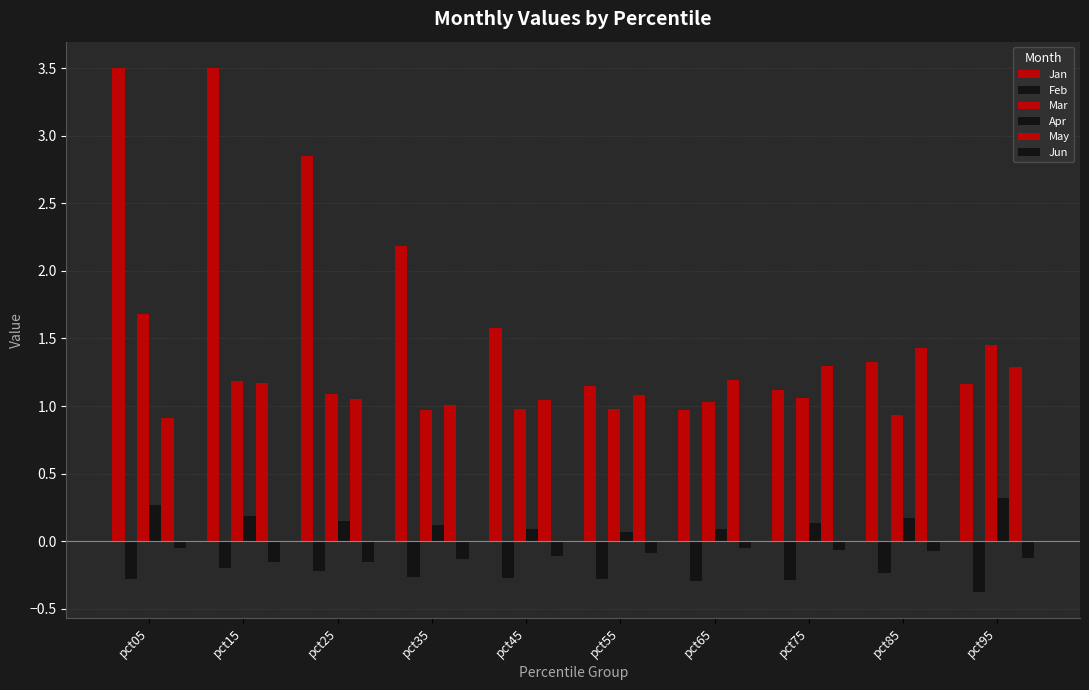

How many groups of bars are there?

10